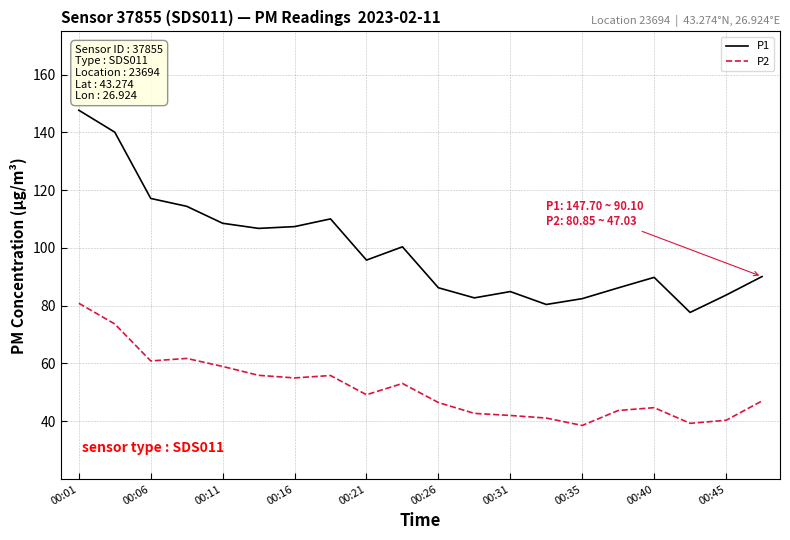

What is the maximum value shown in the chart?

147.7